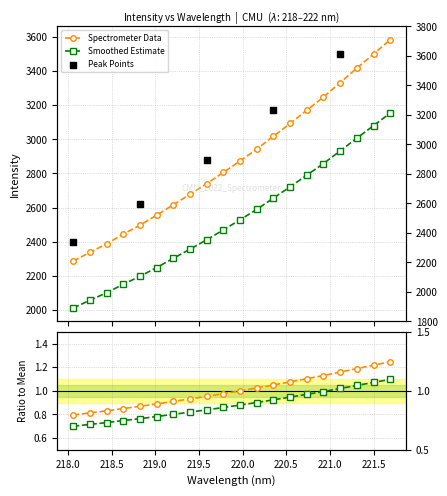

Between 219.9712 and 221.3083, which is larger?

221.3083